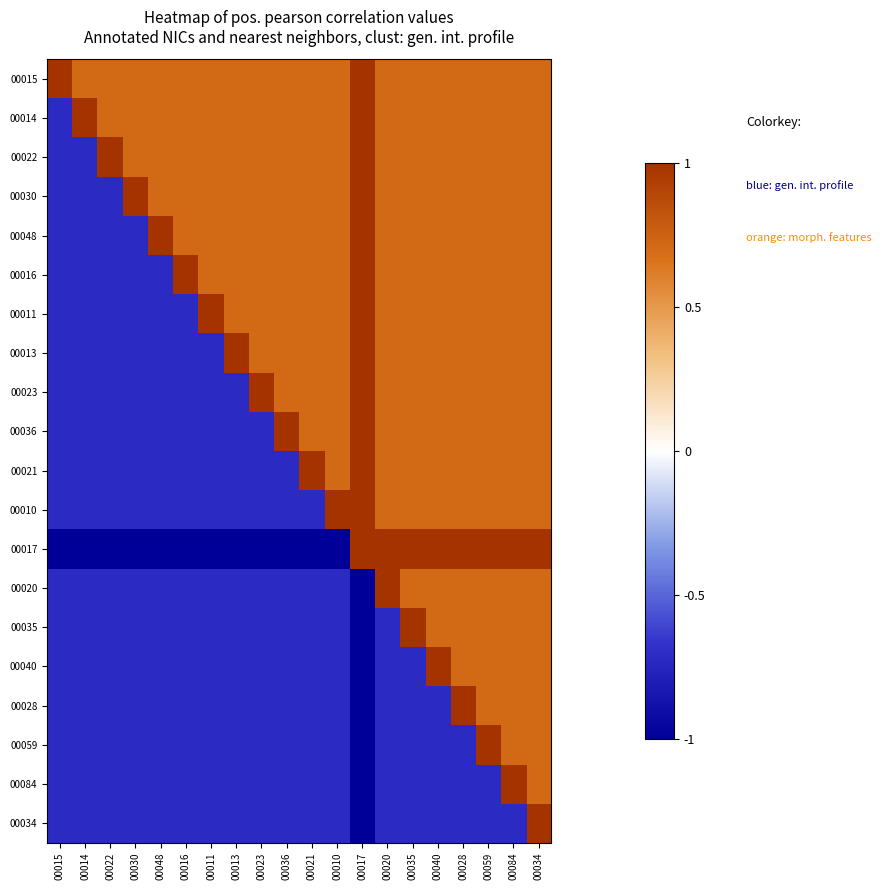

Rank the series at 00022 from lowest to highest value.

00017, 00030, 00048, 00016, 00011, 00013, 00023, 00036, 00021, 00010, 00020, 00035, 00040, 00028, 00059, 00084, 00034, 00015, 00014, 00022